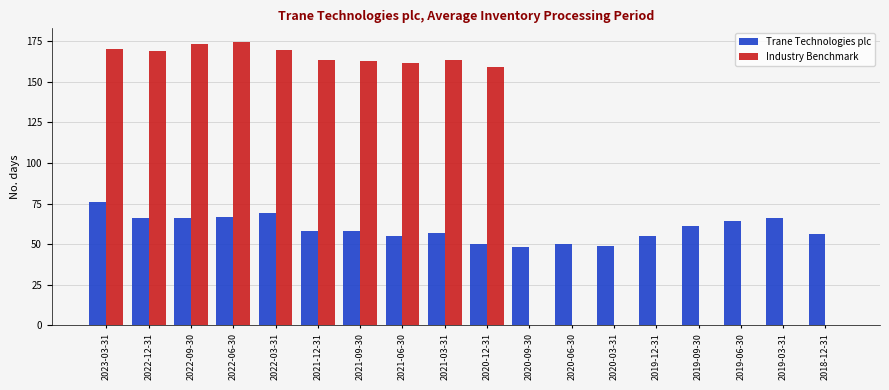

Are the bars horizontal?

No